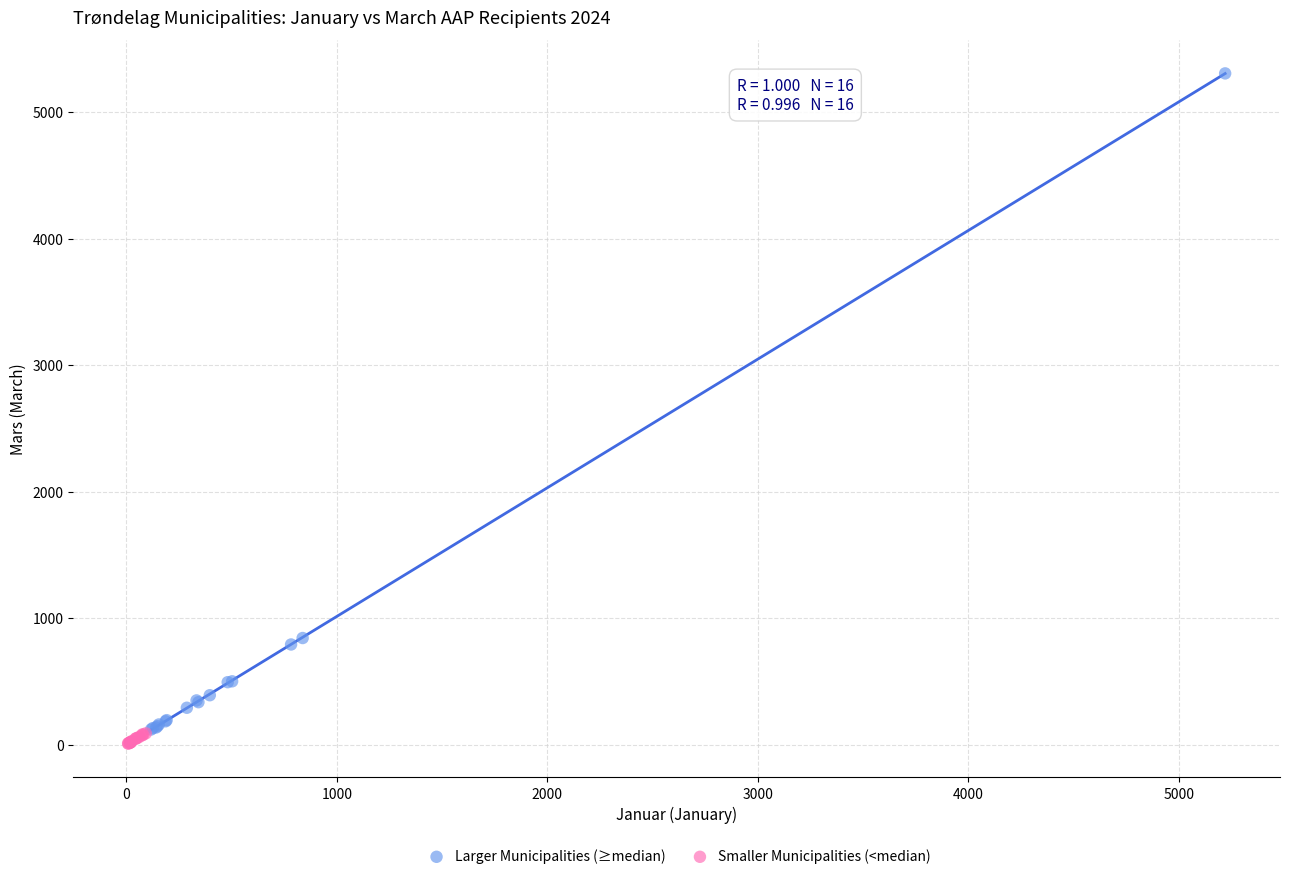

Which series contains the lowest Y value?

Smaller Municipalities (<median)